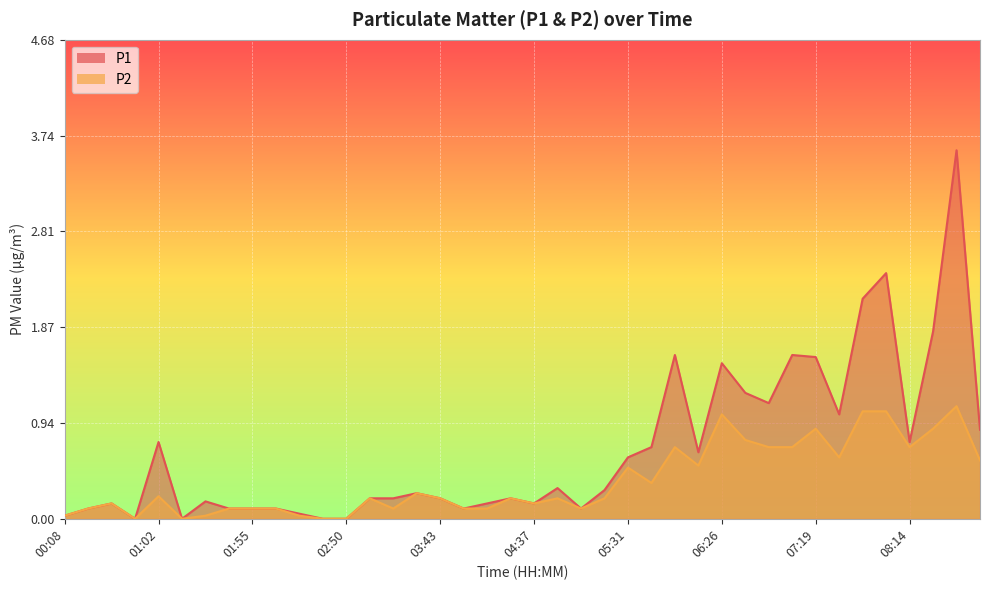

Between 03:03 and 05:04, which series saw the biggest shift?

P1